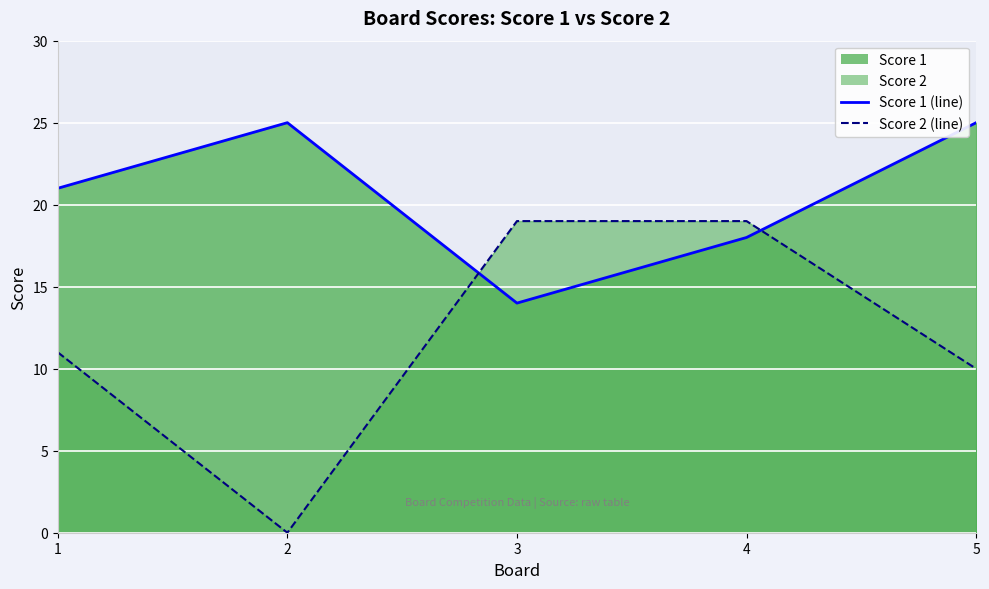

Reading right to left, transcribe all the data shown in this chart.

Score 1 (line): 5=25	4=18	3=14	2=25	1=21
Score 2 (line): 5=10	4=19	3=19	2=0	1=11